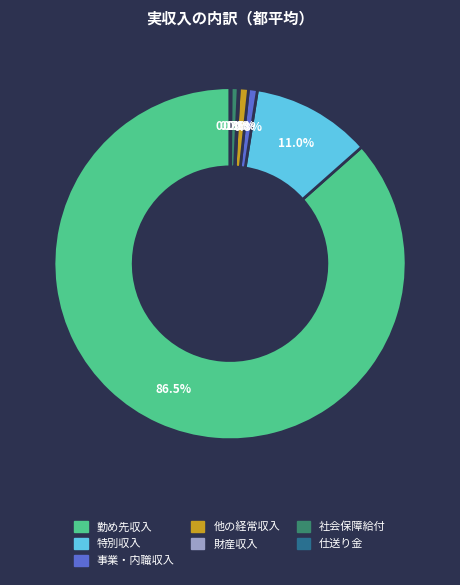

Which category accounts for the majority?

勤め先収入